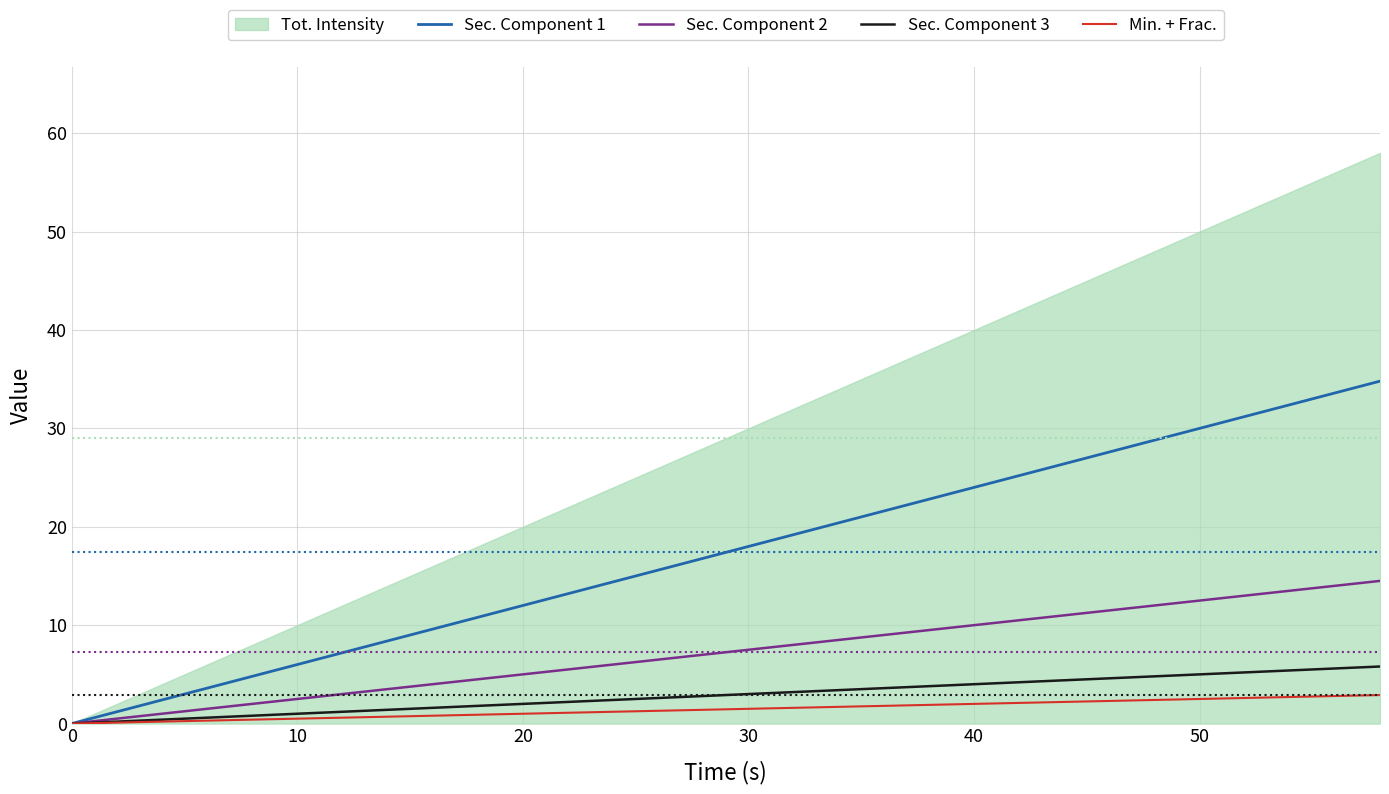

How many values in the Sec. Component 1 series exceed 18?

14